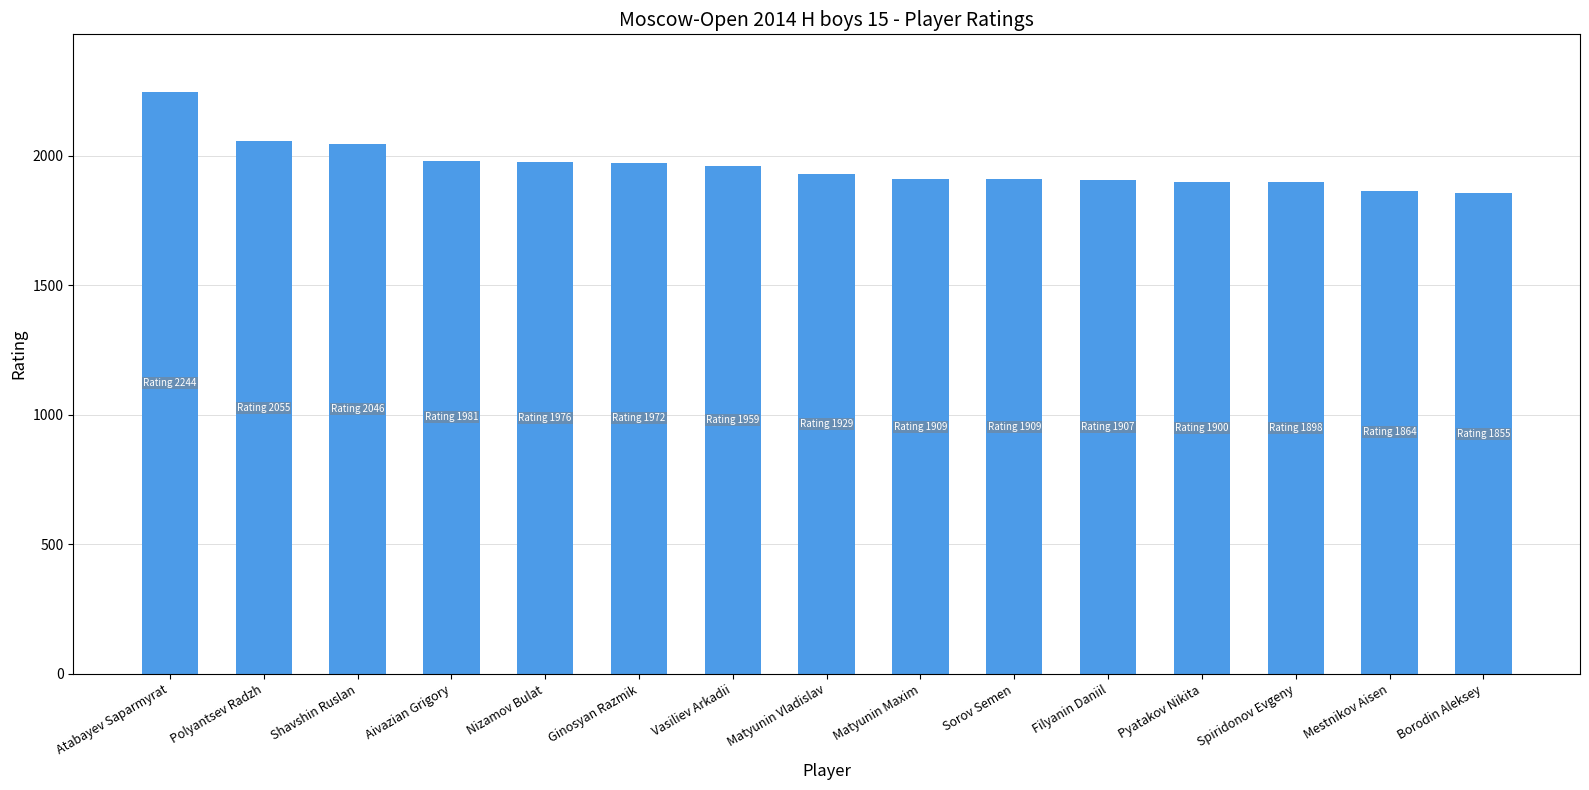

What is the approximate value at Matyunin Vladislav, to the nearest 10?

1930